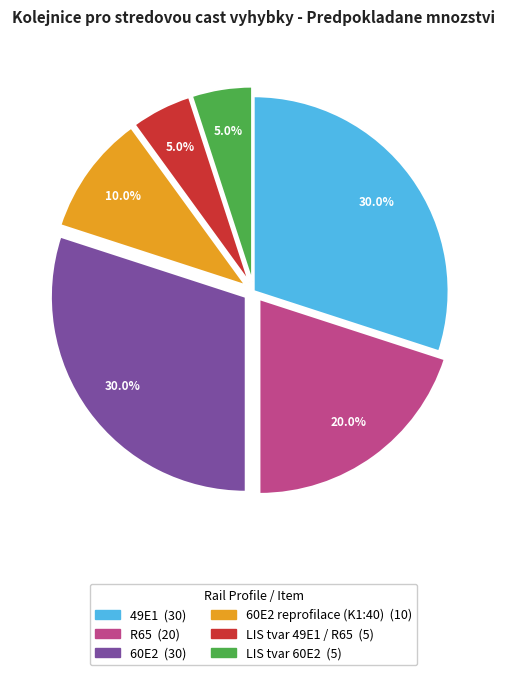

Is there any slice that represents more than half of the pie?

No